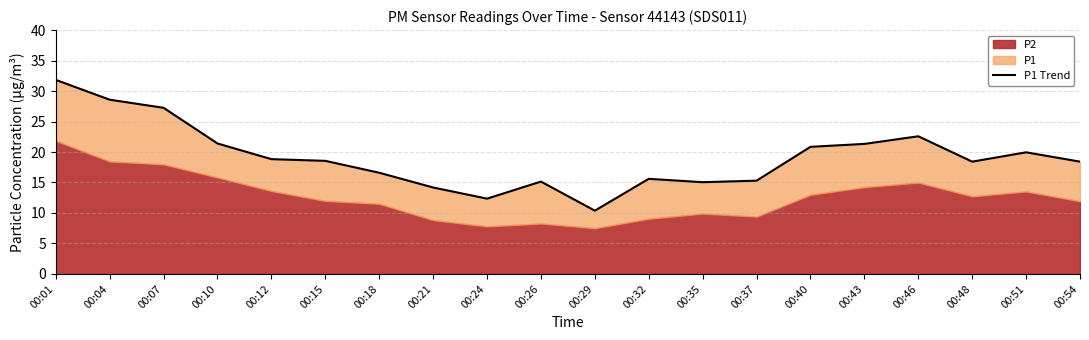

Reading left to right, extract all data points from this chart.

31.8	28.6	27.2	21.4	18.8	18.6	16.6	14.2	12.3	15.2	10.4	15.6	15.1	15.3	20.9	21.3	22.6	18.4	19.9	18.4